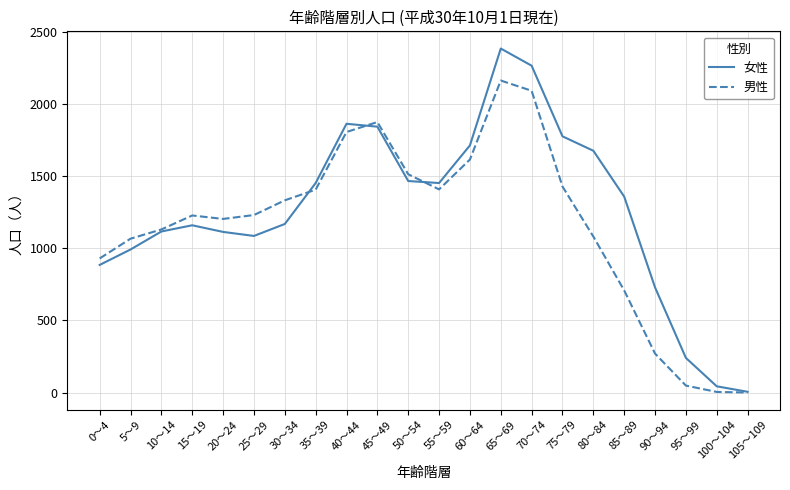

Which series changed the most between 5～9 and 50～54?

女性